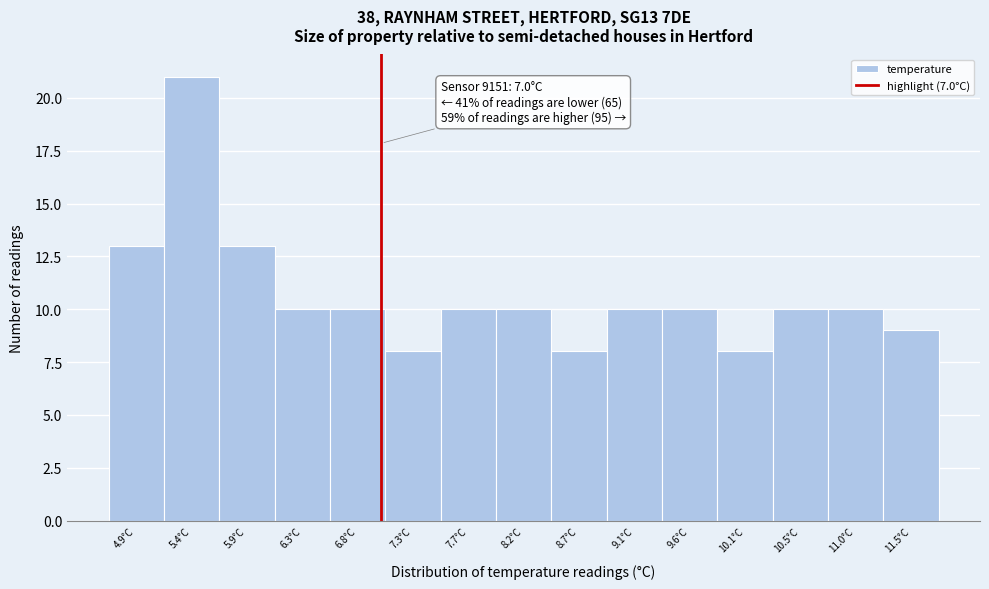

Over which range of the x-axis is the bar tallest?

5.15 to 5.65